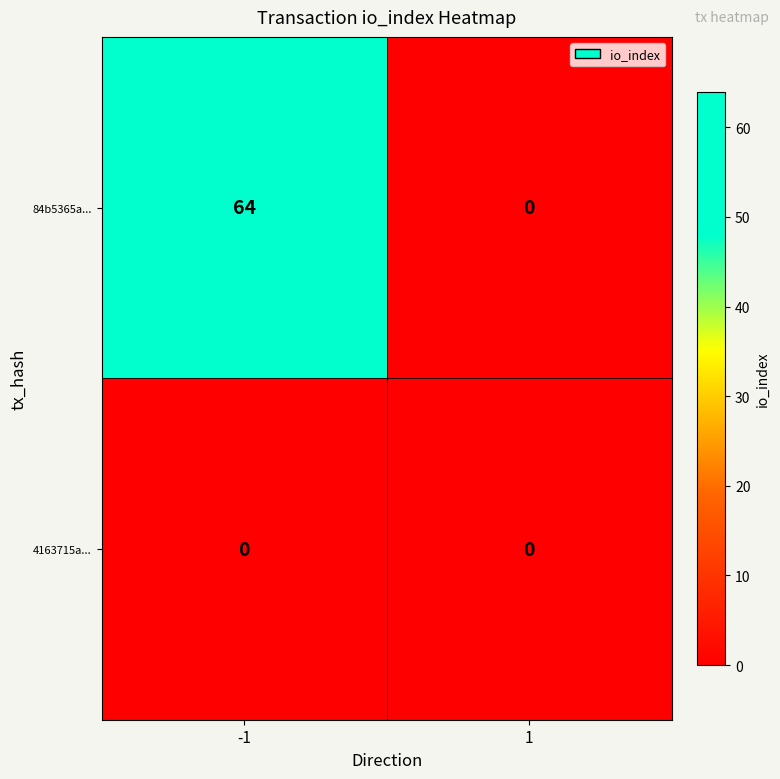

Rank the series by their maximum value, from highest to lowest.

84b5365a..., 4163715a...